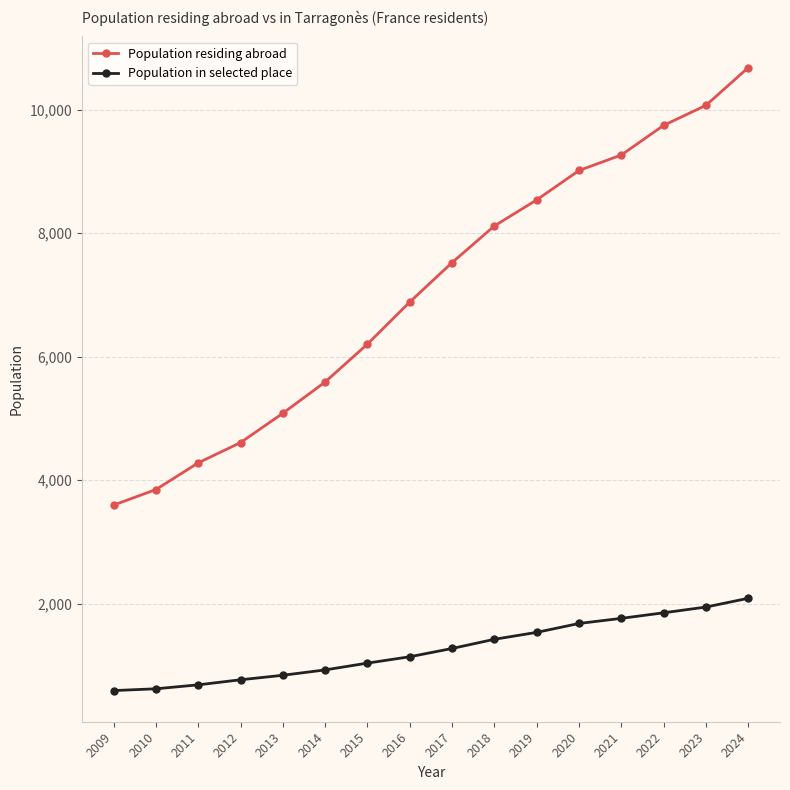

List the labels in order of Population residing abroad value, largest first.

2024, 2023, 2022, 2021, 2020, 2019, 2018, 2017, 2016, 2015, 2014, 2013, 2012, 2011, 2010, 2009